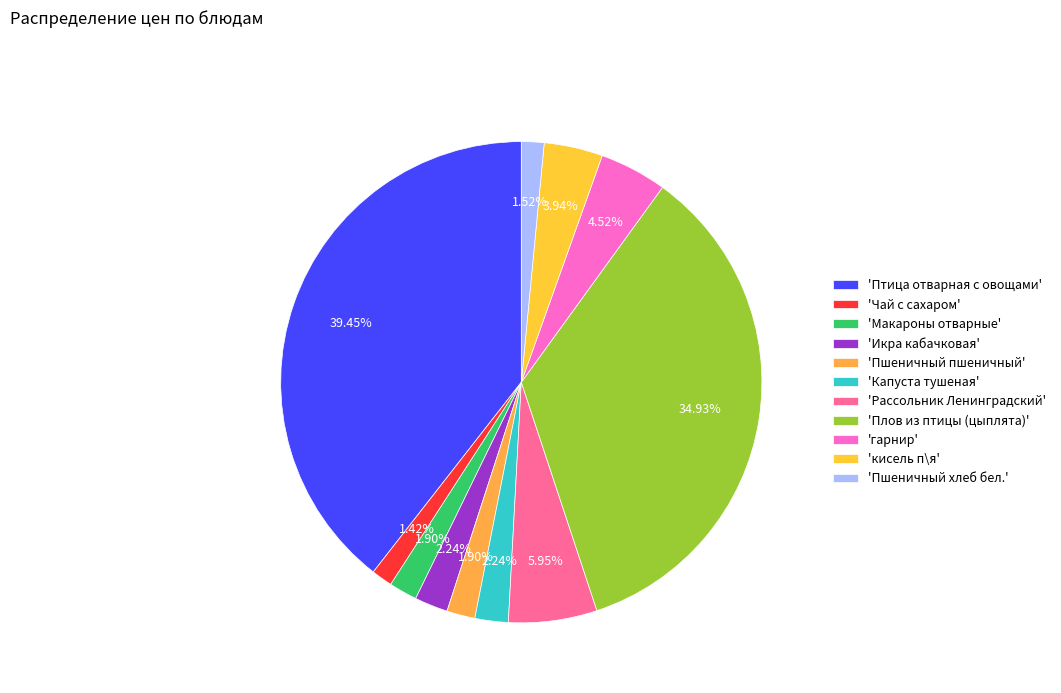

To the nearest percent, what is the difference between the largest and smallest slice percentages?

38%